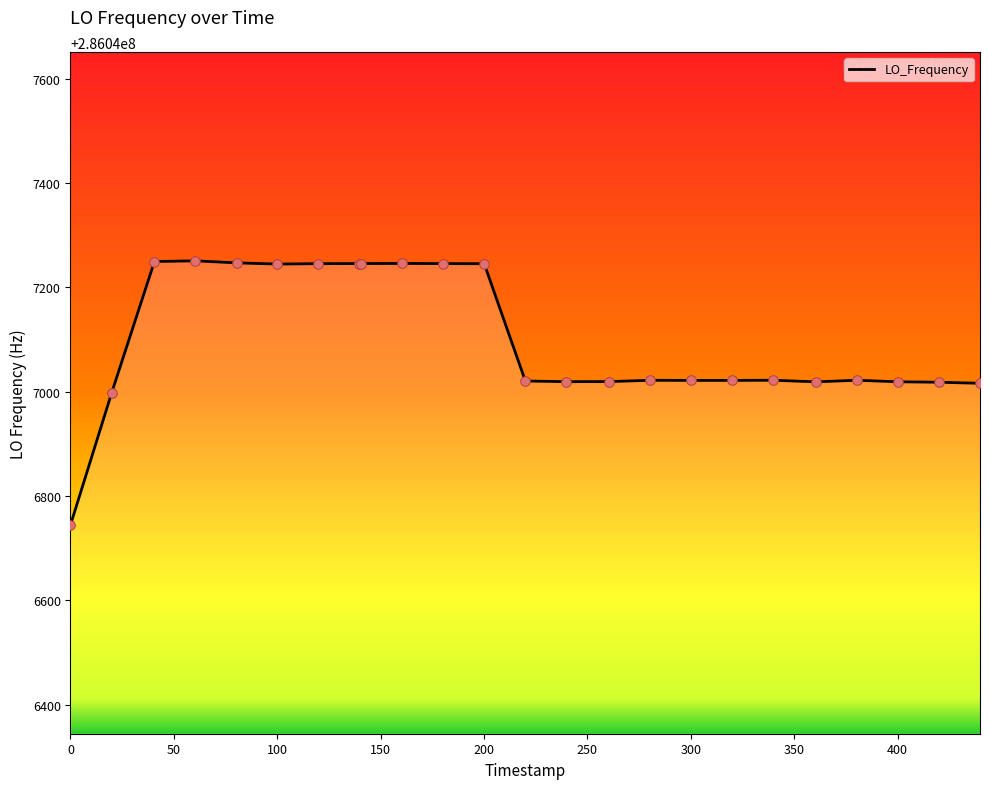

What is the smallest value displayed?

286046744.7